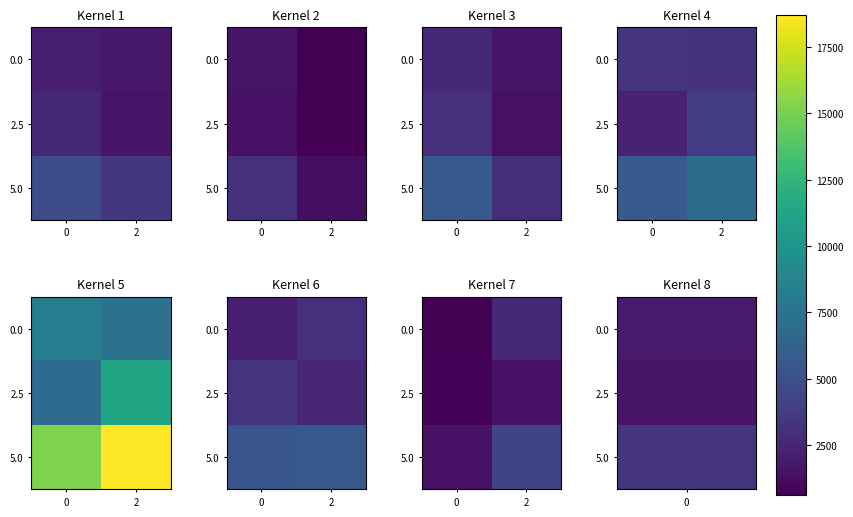

Rank the series at 0 from lowest to highest value.

0.0, 2.5, 5.0